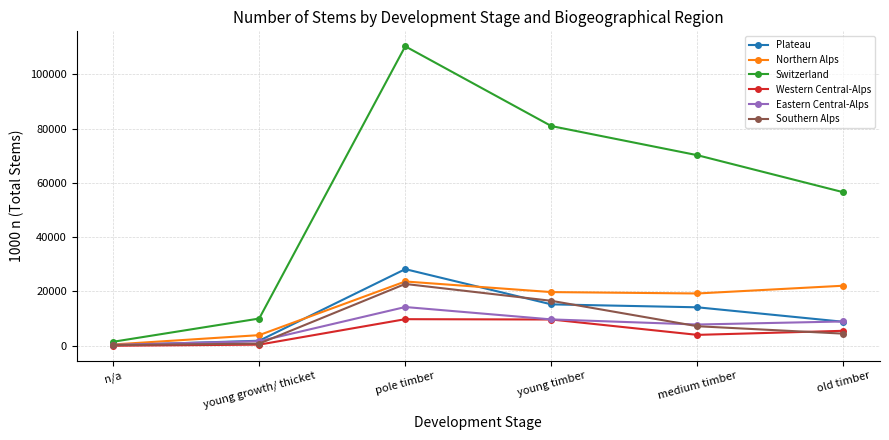

The Eastern Central-Alps series shows 3999 at medium timber. True or false?

False